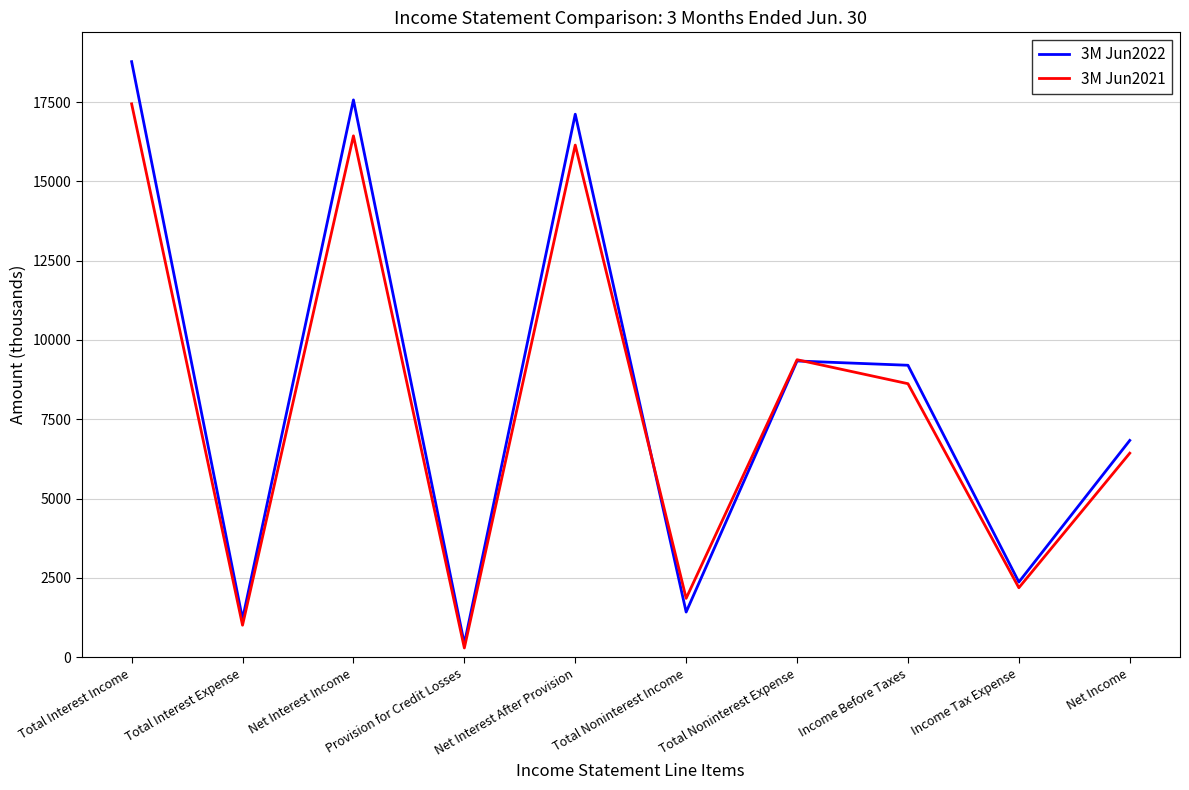

What is the difference between the 3M Jun2021 values at Net Interest Income and Net Income?

10003